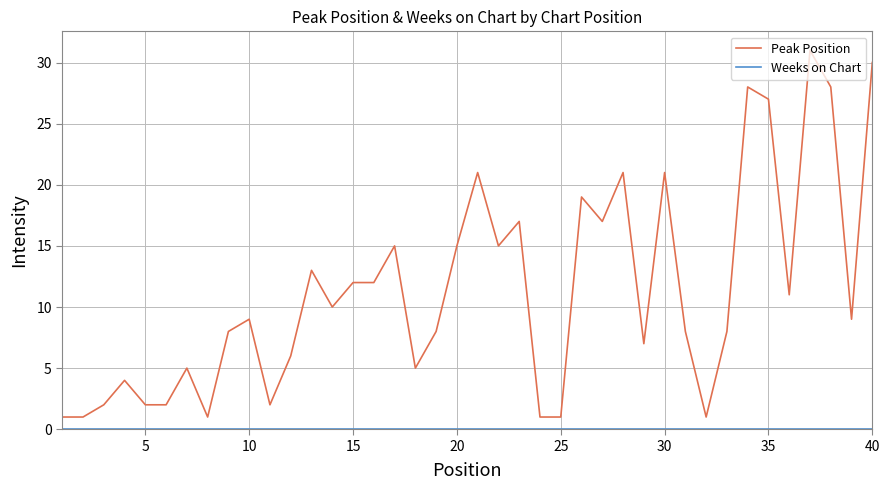

Which series has the widest spread of values?

Peak Position